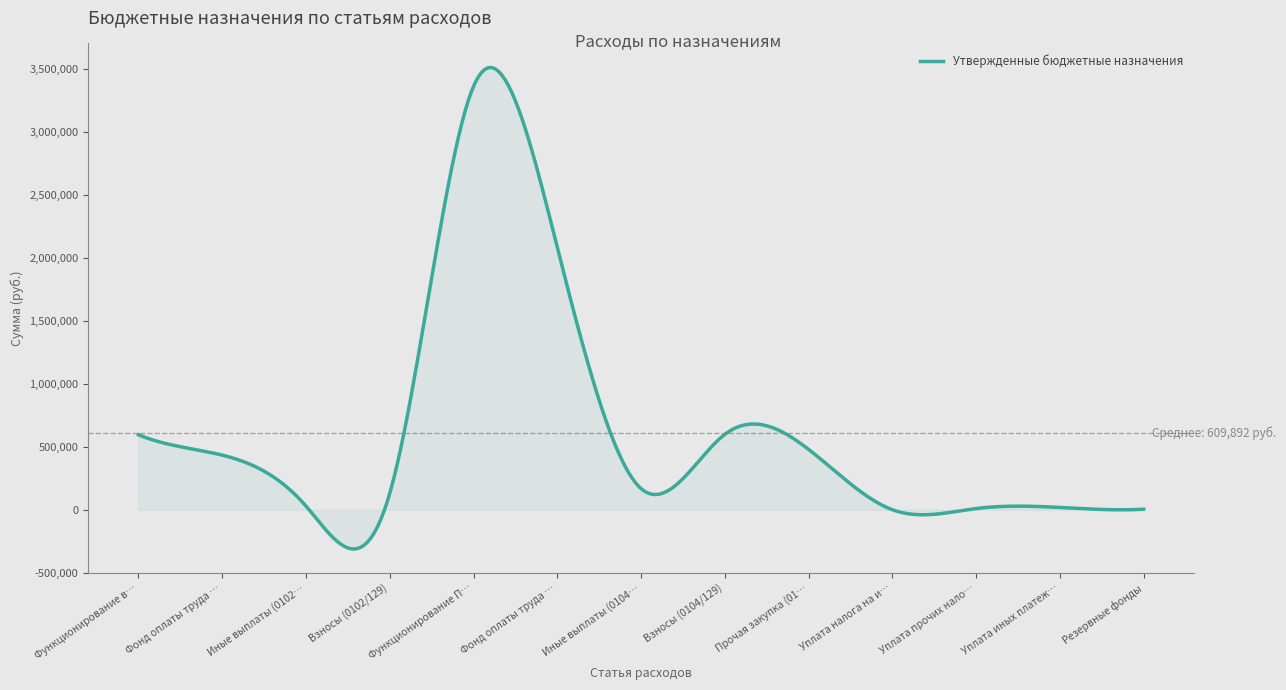

What is the maximum value shown in the chart?

3514555.8